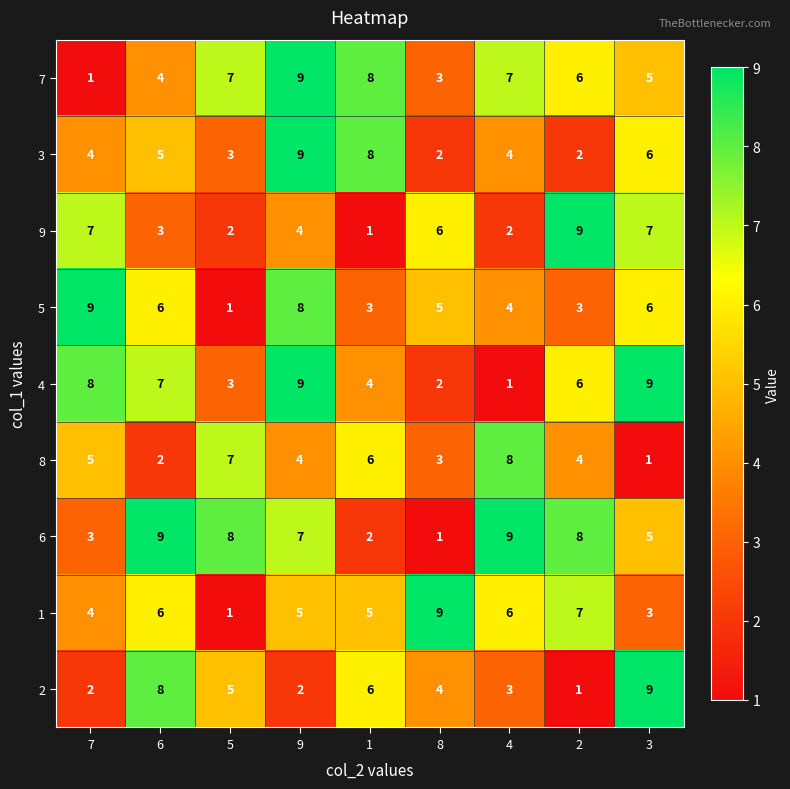

What is the difference between the second highest and minimum values in the 1 series?

6